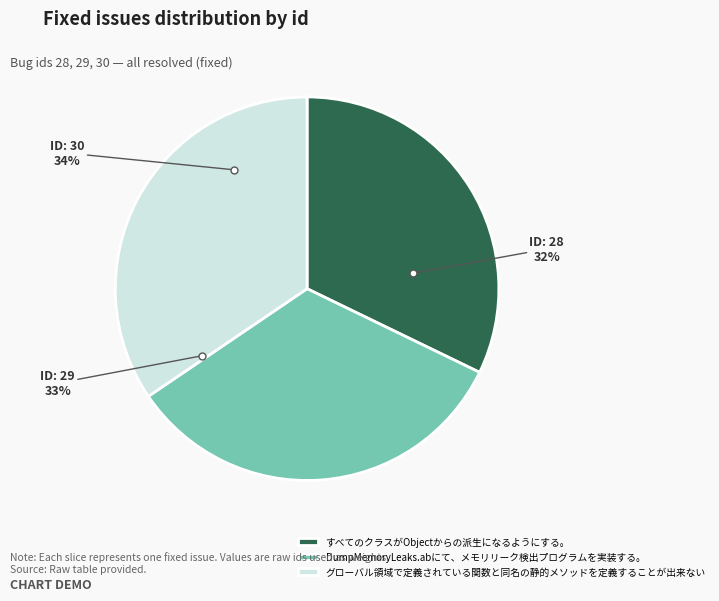

What percentage is the DumpMemoryLeaks.abにて、メモリリーク検出プログラムを実装する。 slice, to the nearest percent?

33%